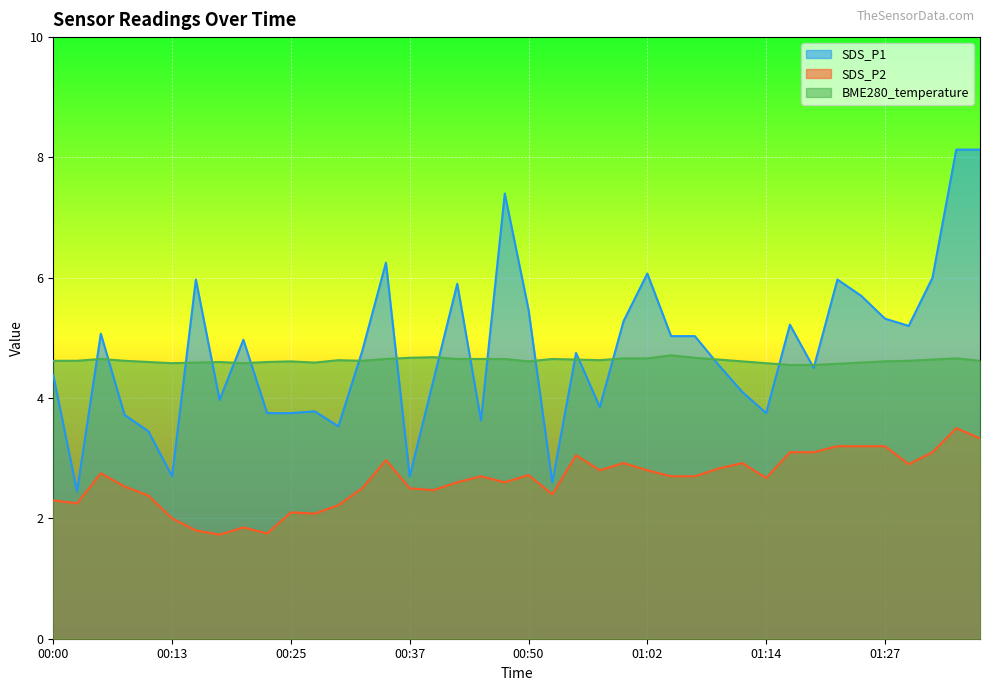

Which series has the largest total across all categories?

SDS_P1